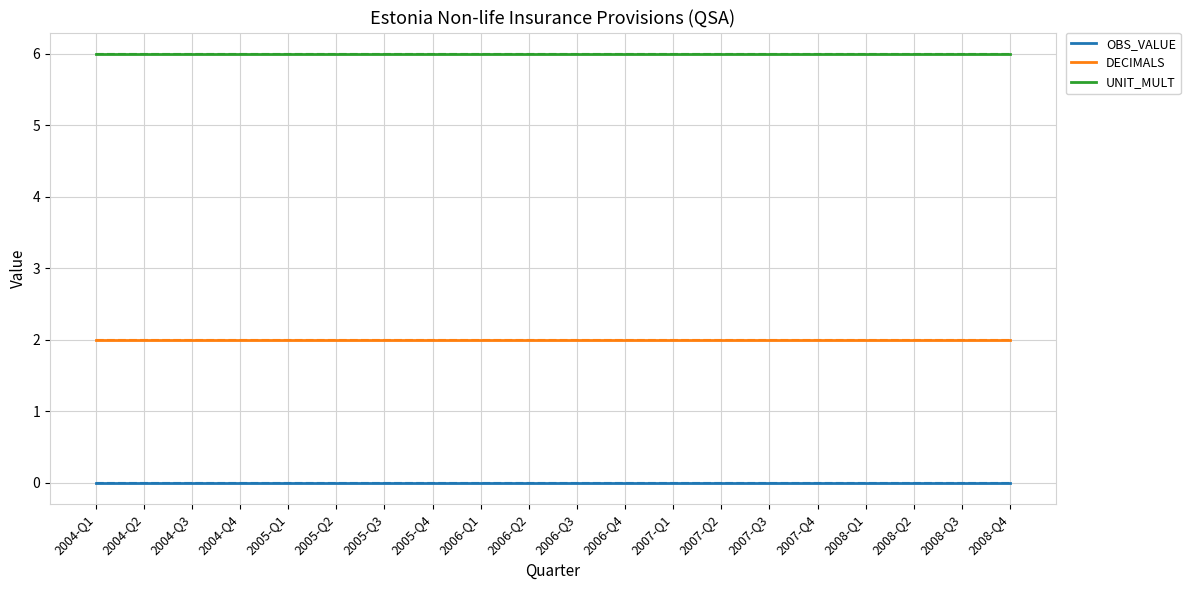

Does the chart display data point markers on the line(s)?

No